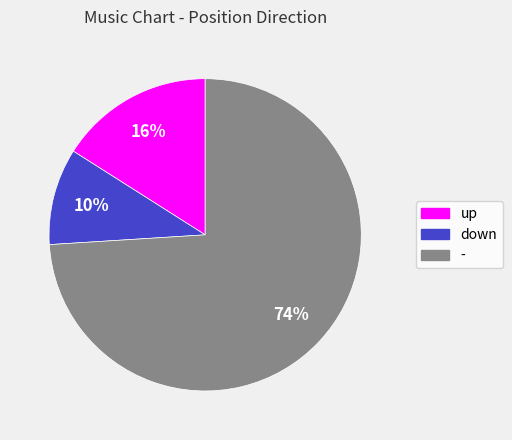

Between down and up, which is larger?

up